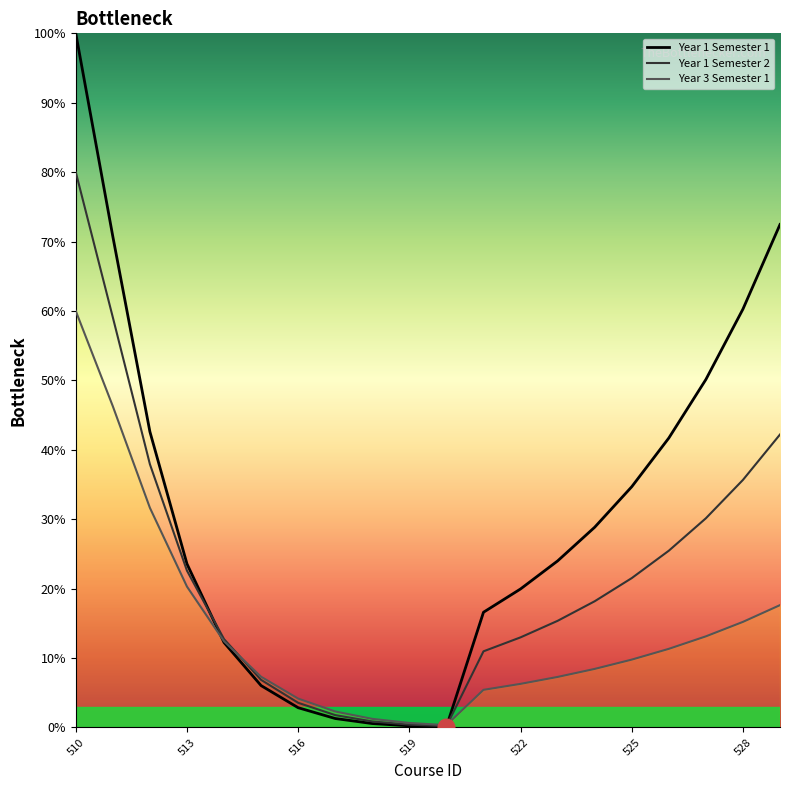

Which series has the largest total across all categories?

Year 1 Semester 1